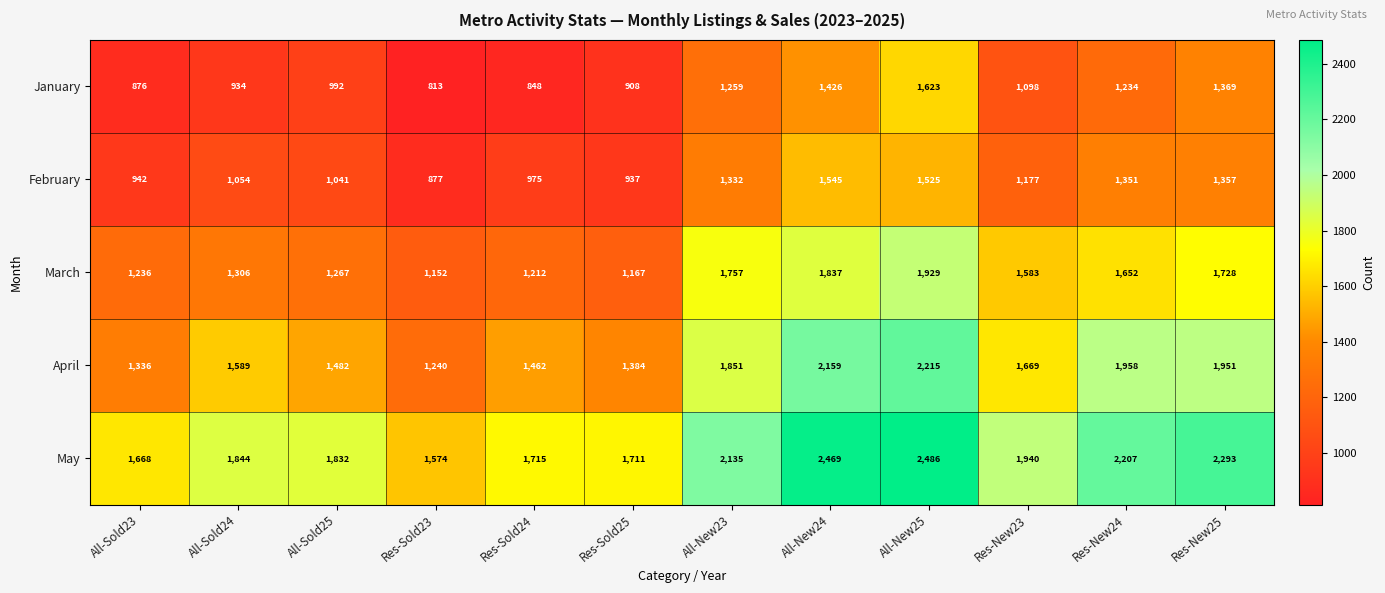

Rank the series by their maximum value, from highest to lowest.

May, April, March, January, February